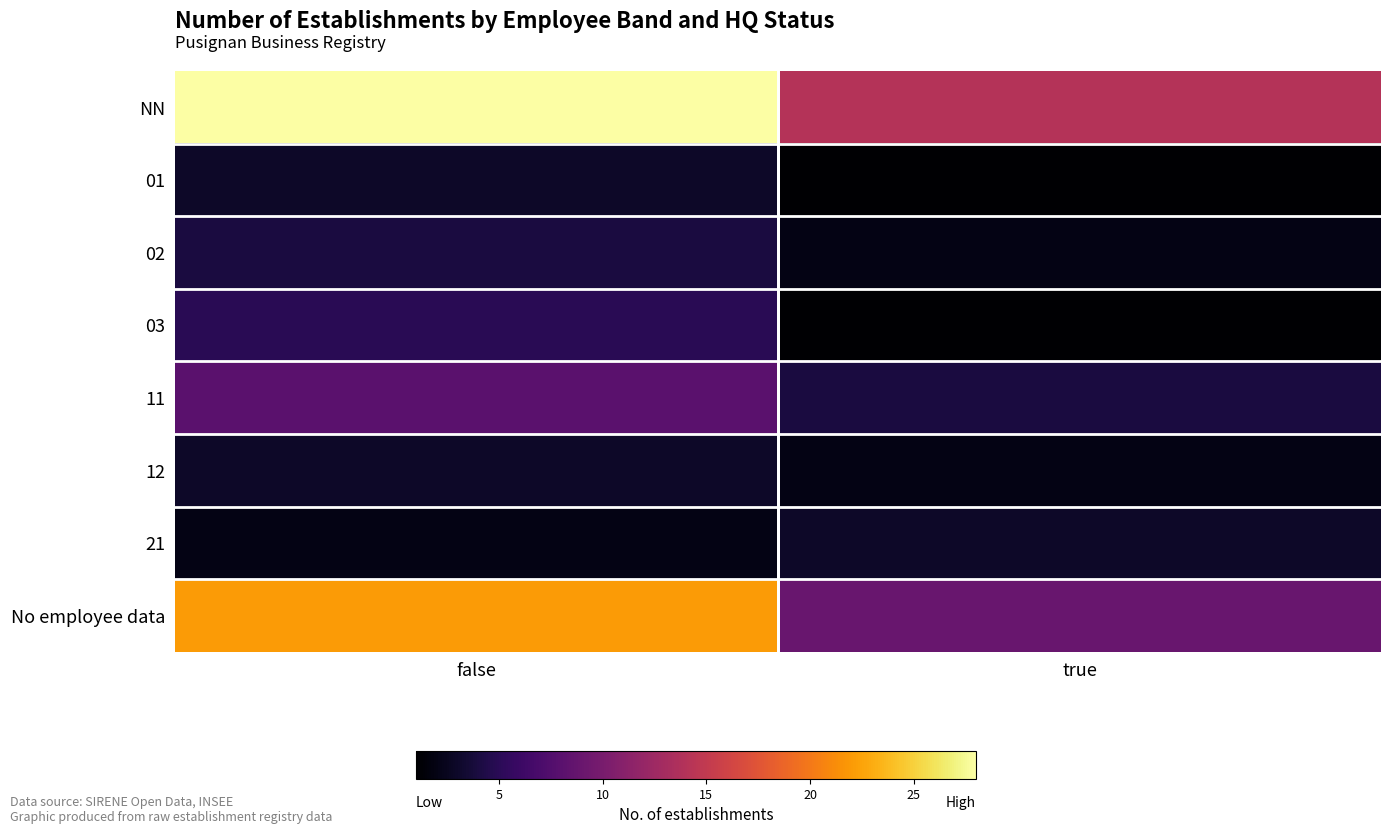

Between false and true, which series saw the biggest shift?

NN